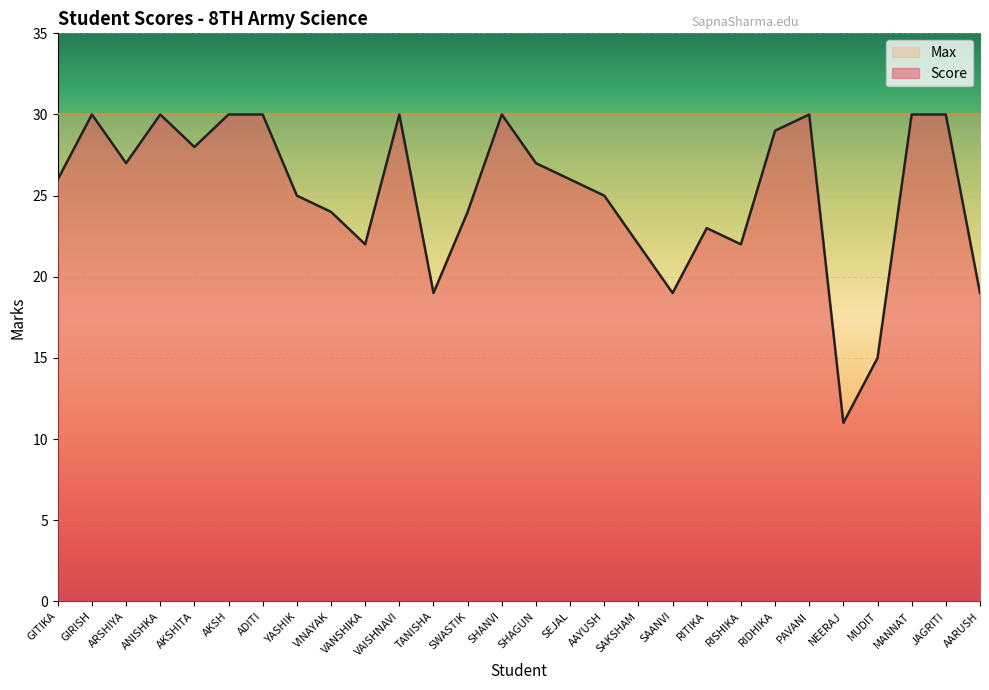

Reading right to left, transcribe all the data shown in this chart.

AARUSH=19	JAGRITI=30	MANNAT=30	MUDIT=15	NEERAJ=11	PAVANI=30	RIDHIKA=29	RISHIKA=22	RITIKA=23	SAANVI=19	SAKSHAM=22	AAYUSH=25	SEJAL=26	SHAGUN=27	SHANVI=30	SWASTIK=24	TANISHA=19	VAISHNAVI=30	VANSHIKA=22	VINAYAK=24	YASHIK=25	ADITI=30	AKSH=30	AKSHITA=28	ANISHKA=30	ARSHIYA=27	GIRISH=30	GITIKA=26